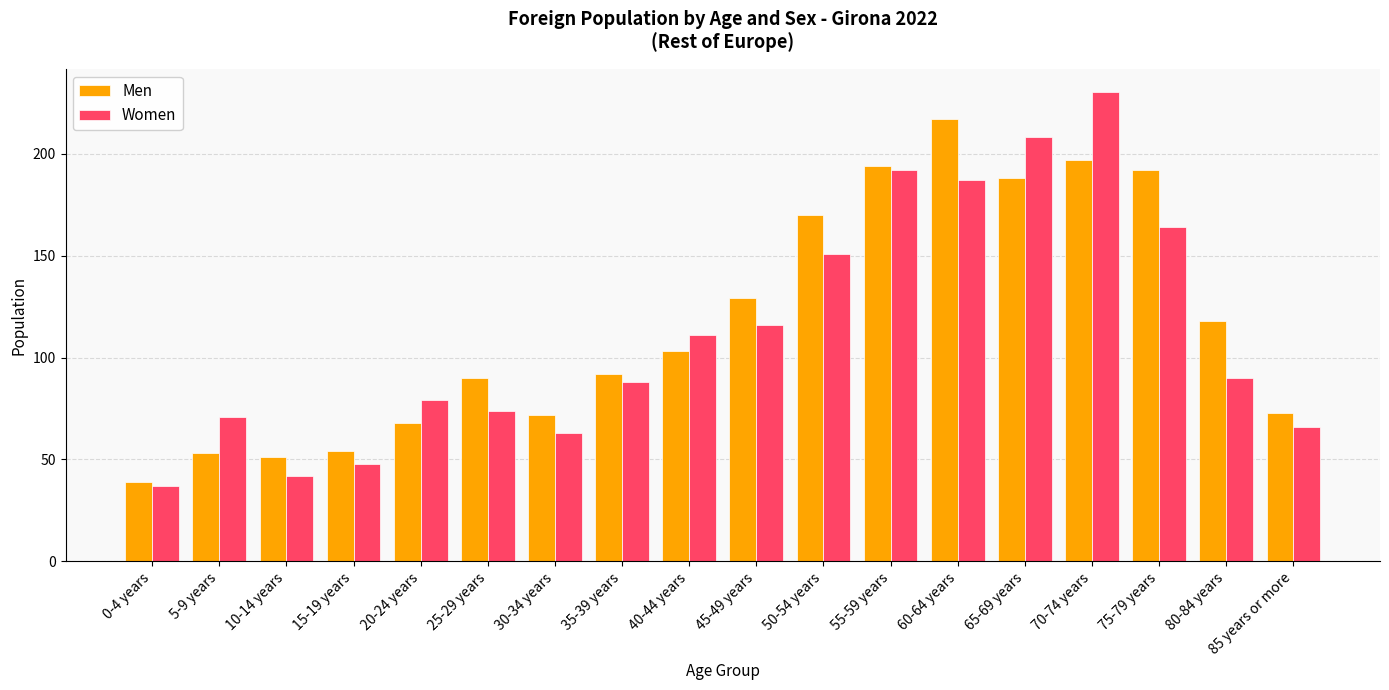

The value of Women at 55-59 years is 192. True or false?

True